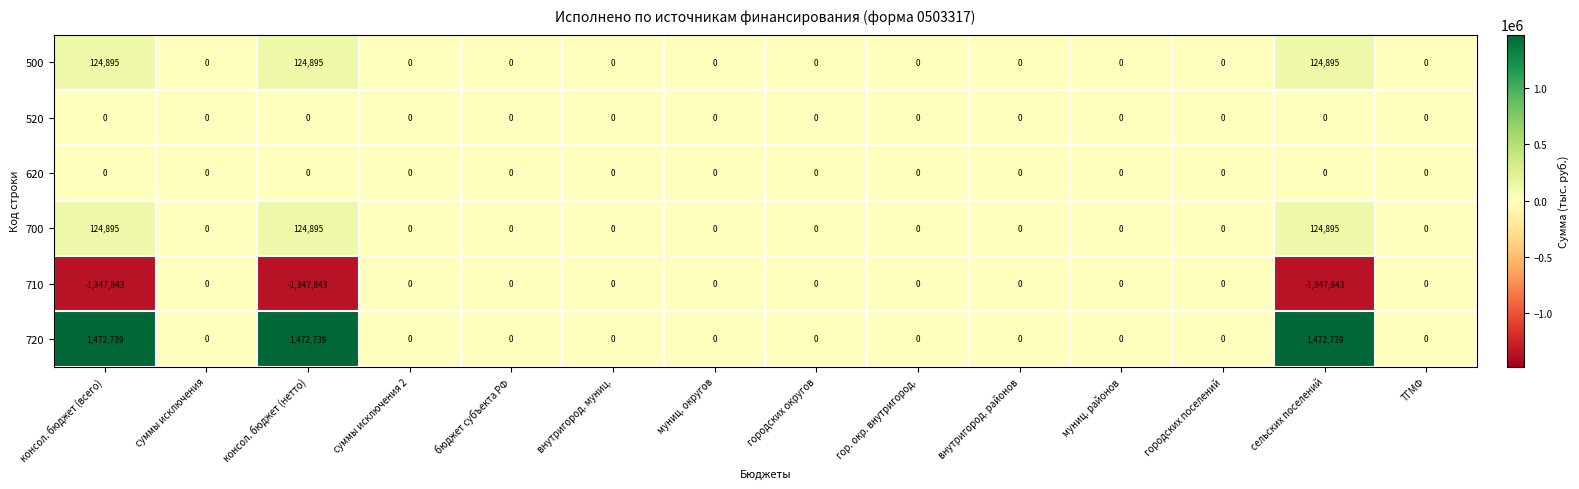

Which series has the largest total across all categories?

720